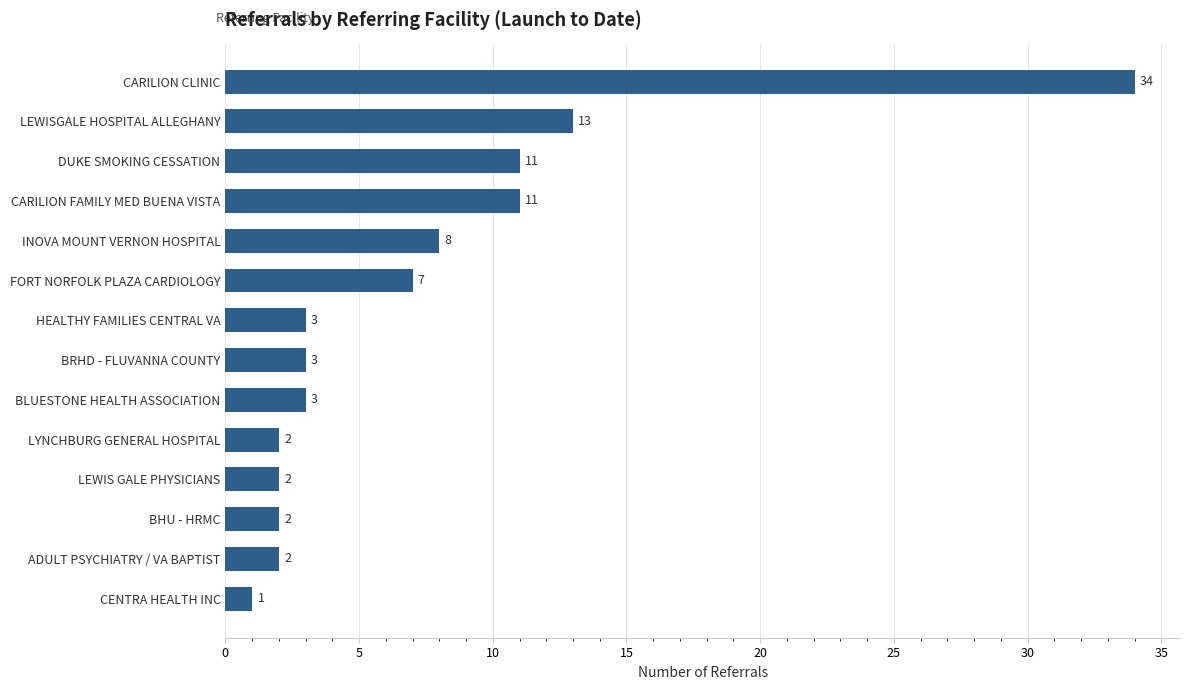

How many series are shown in this chart?

1